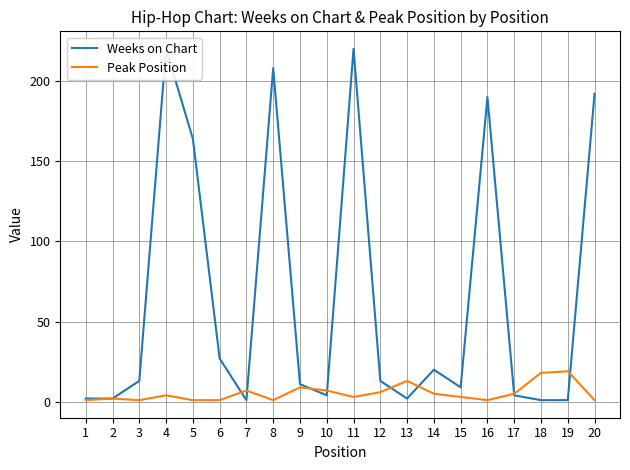

Read the Peak Position value at 10, to the nearest 5.

5